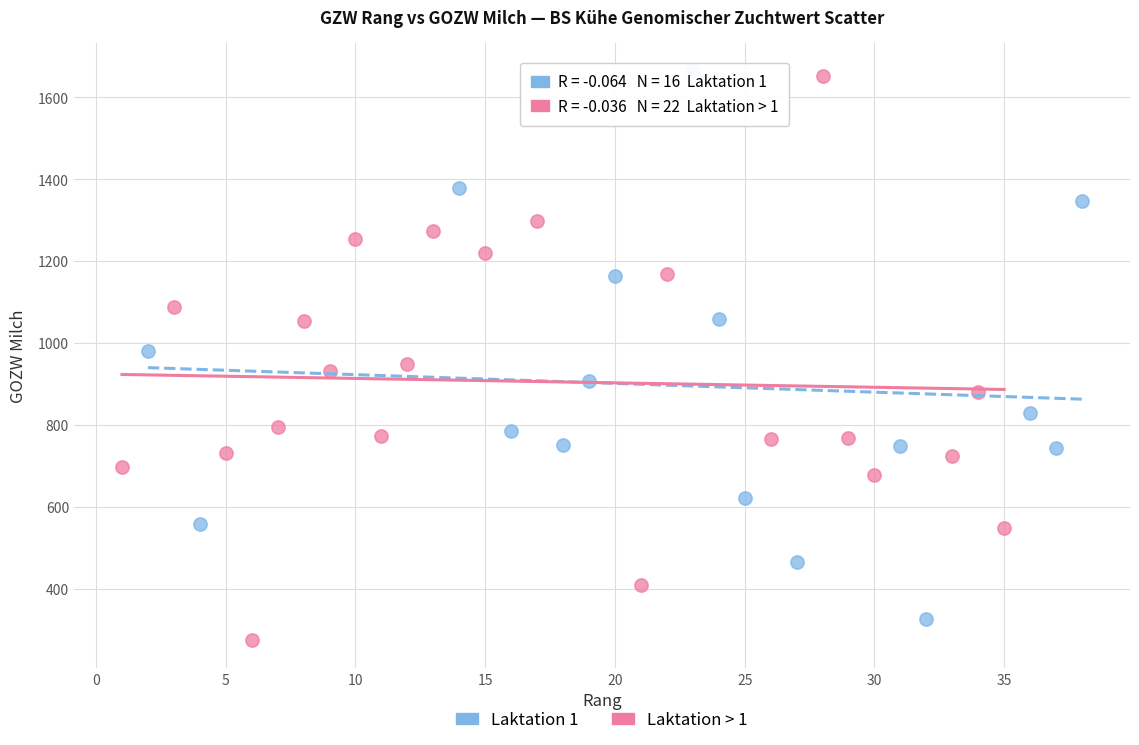

Which series contains the lowest Y value?

Laktation > 1